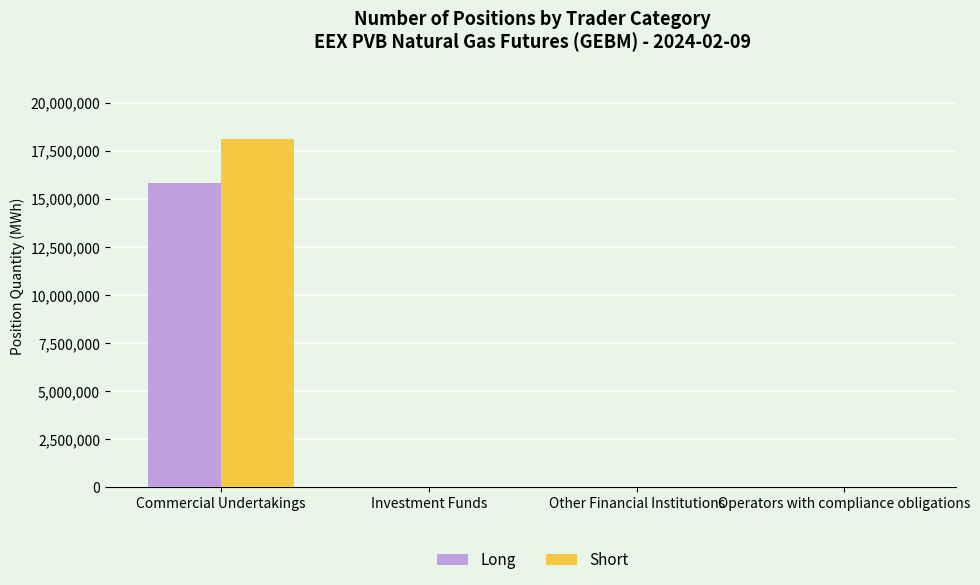

Reading right to left, transcribe all the data shown in this chart.

Long: Operators with compliance obligations=0	Other Financial Institutions=0	Investment Funds=0	Commercial Undertakings=15832330
Short: Operators with compliance obligations=0	Other Financial Institutions=0	Investment Funds=0	Commercial Undertakings=18142450